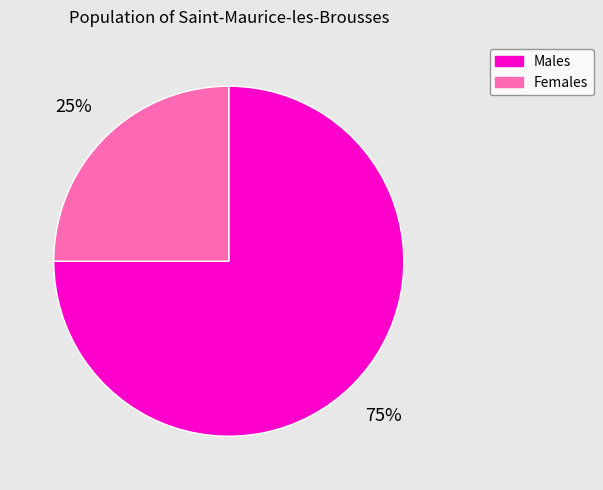

The Females slice represents 33% of the pie. True or false?

False